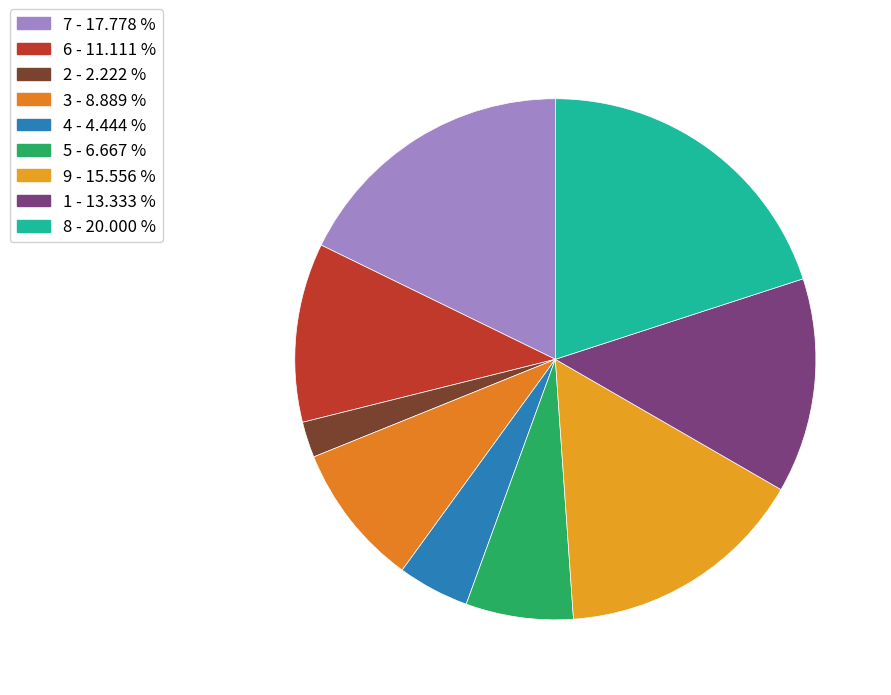

How many slices are in this pie chart?

9